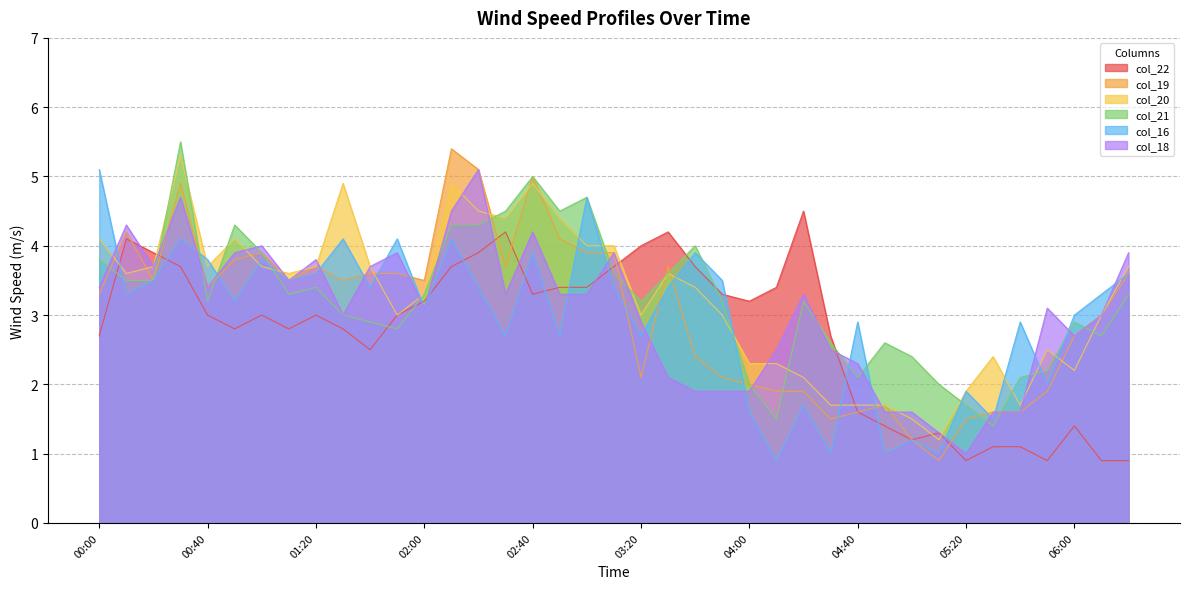

Is the value of col_19 at 04:20 greater than the value of col_21 at 05:00?

No